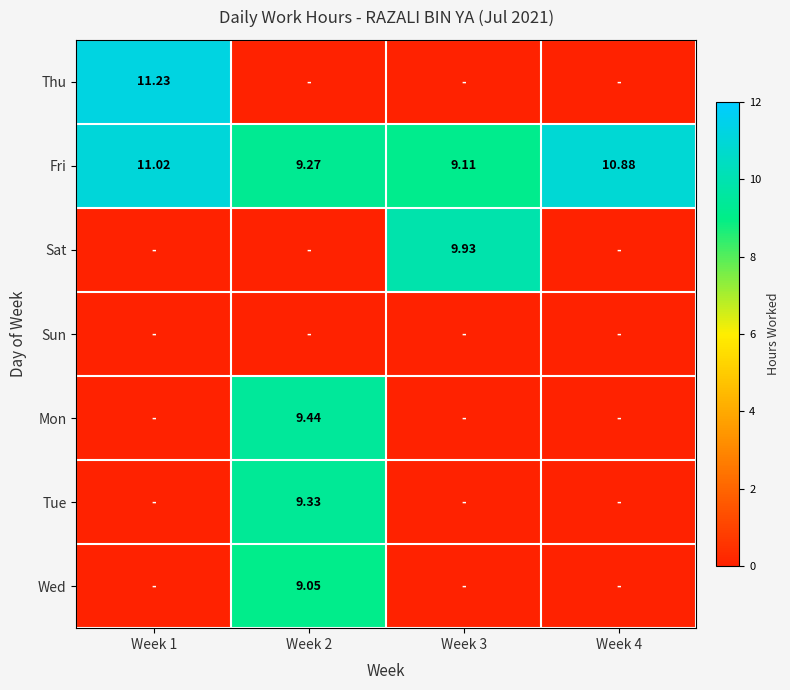

Rank the series at Week 3 from highest to lowest value.

Sat, Fri, Thu, Sun, Mon, Tue, Wed